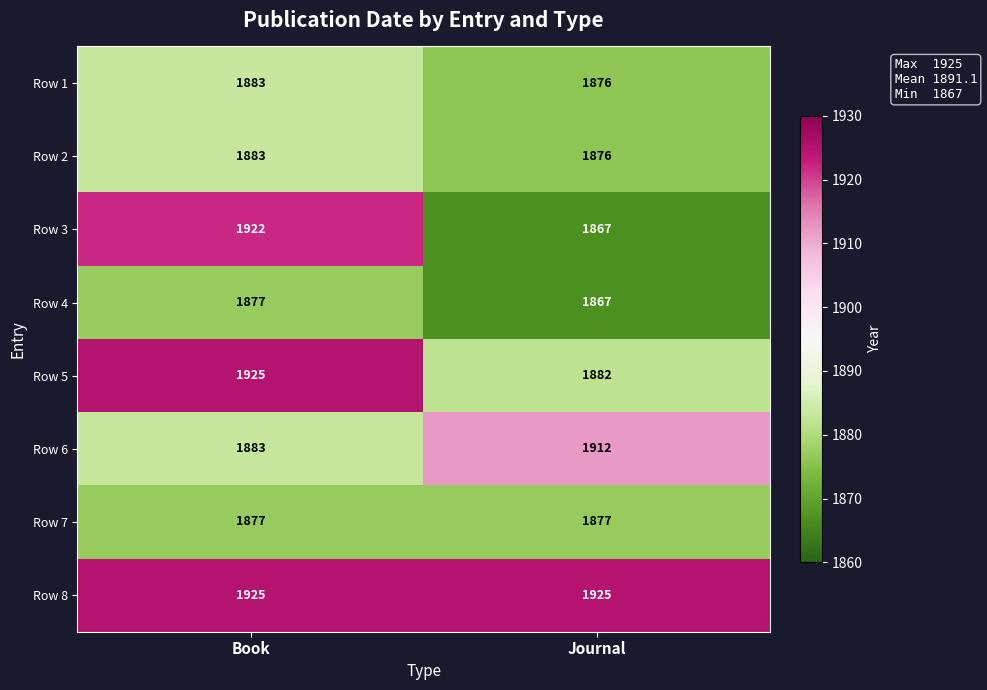

The value of Row 5 at Book is 1925. True or false?

True